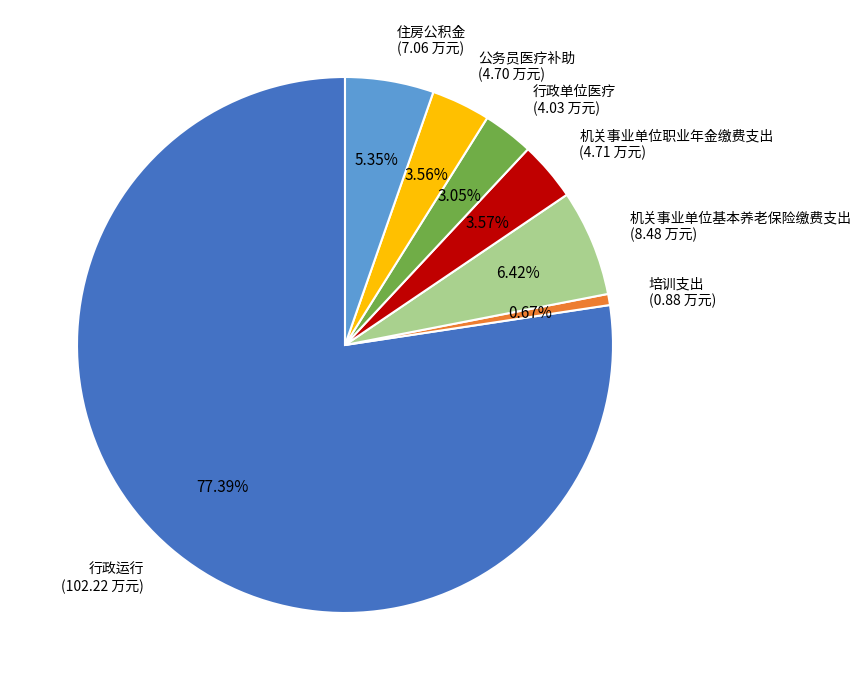

Count the number of slices in the pie.

7